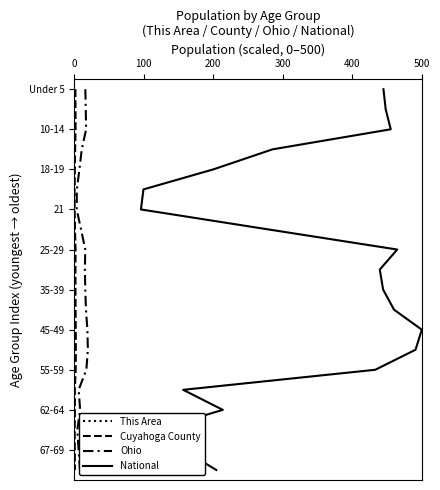

True or false: Ohio has a value of 29 at 18.

False